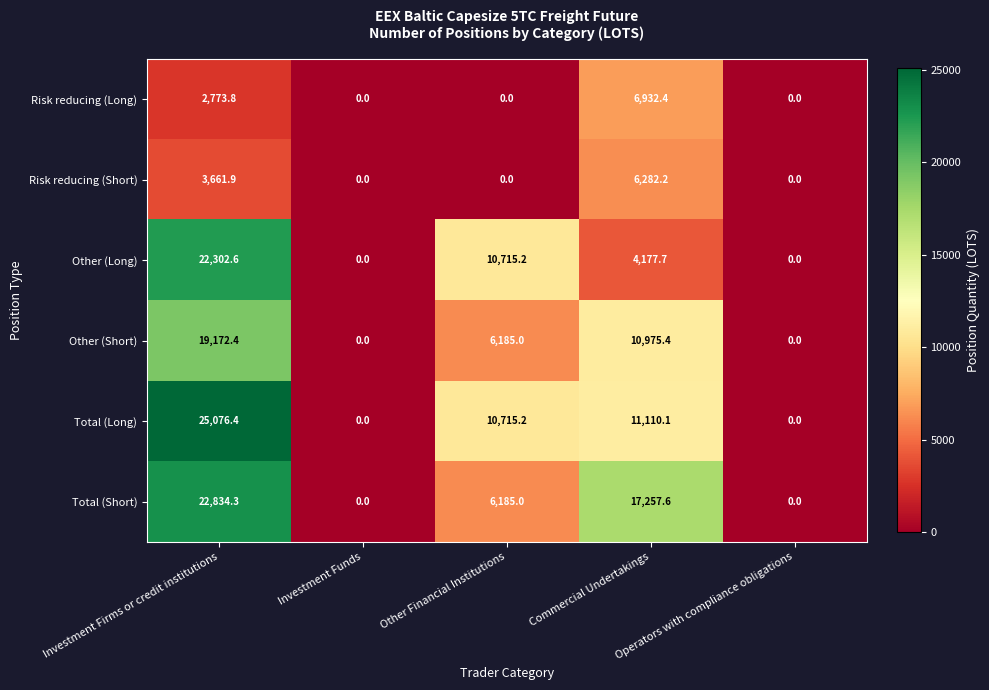

The value of Risk reducing (Short) at Commercial Undertakings is 6282.2. True or false?

True